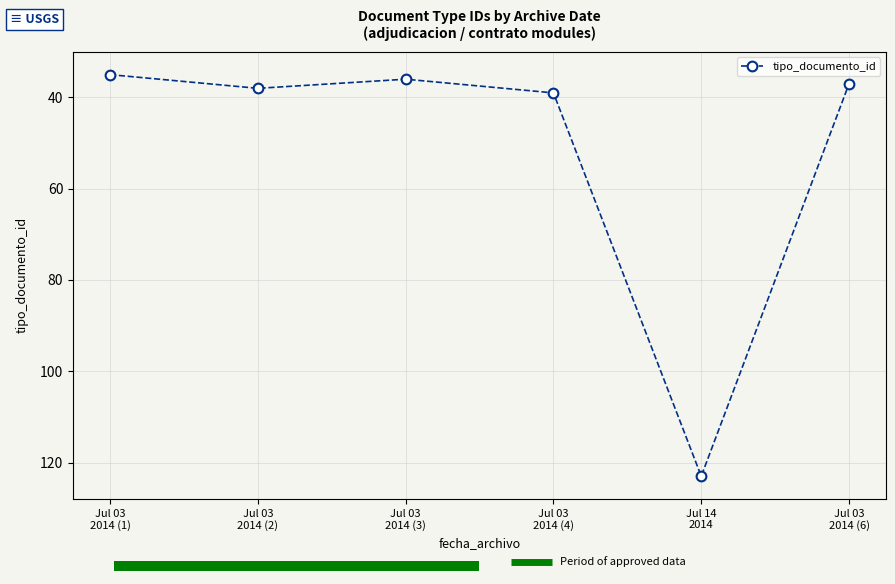

What is the label of the 2nd bar from the left?

Jul 03
2014 (2)